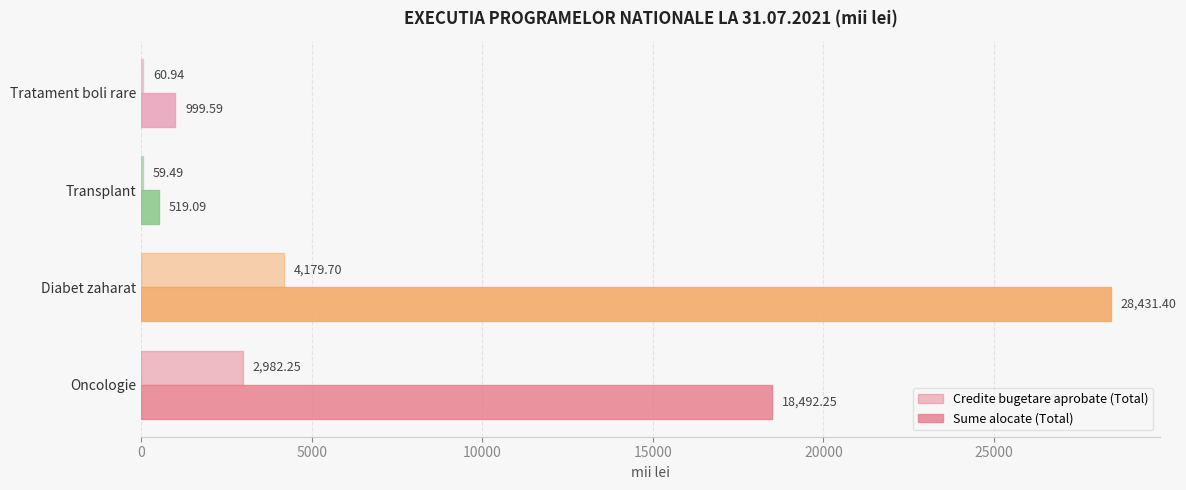

Which series has the widest spread of values?

Sume alocate (Total)